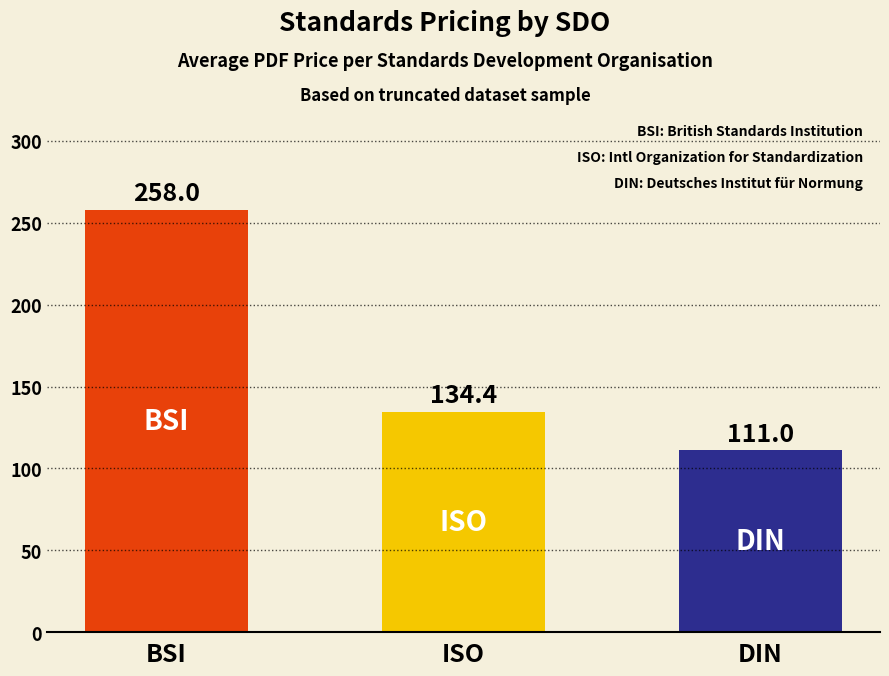

True or false: the data shows 258.0 at BSI.

True